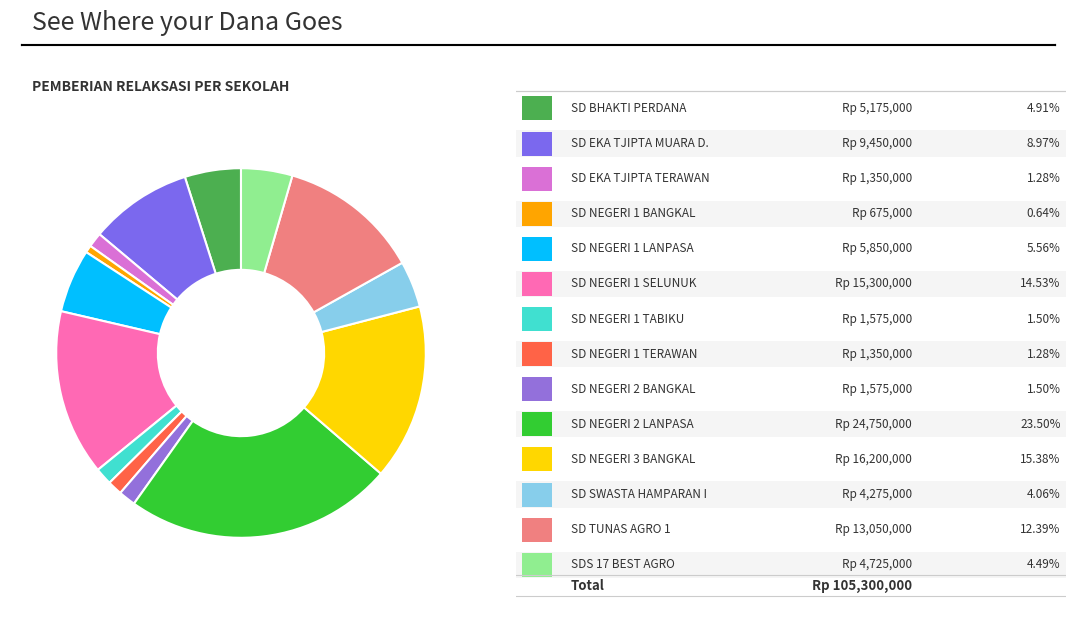

Rank the categories by value from lowest to highest.

SD NEGERI 1 BANGKAL, SD EKA TJIPTA TERAWAN, SD NEGERI 1 TERAWAN, SD NEGERI 1 TABIKU, SD NEGERI 2 BANGKAL, SD SWASTA HAMPARAN I, SDS 17 BEST AGRO, SD BHAKTI PERDANA, SD NEGERI 1 LANPASA, SD EKA TJIPTA MUARA DUA, SD TUNAS AGRO 1, SD NEGERI 1 SELUNUK, SD NEGERI 3 BANGKAL, SD NEGERI 2 LANPASA